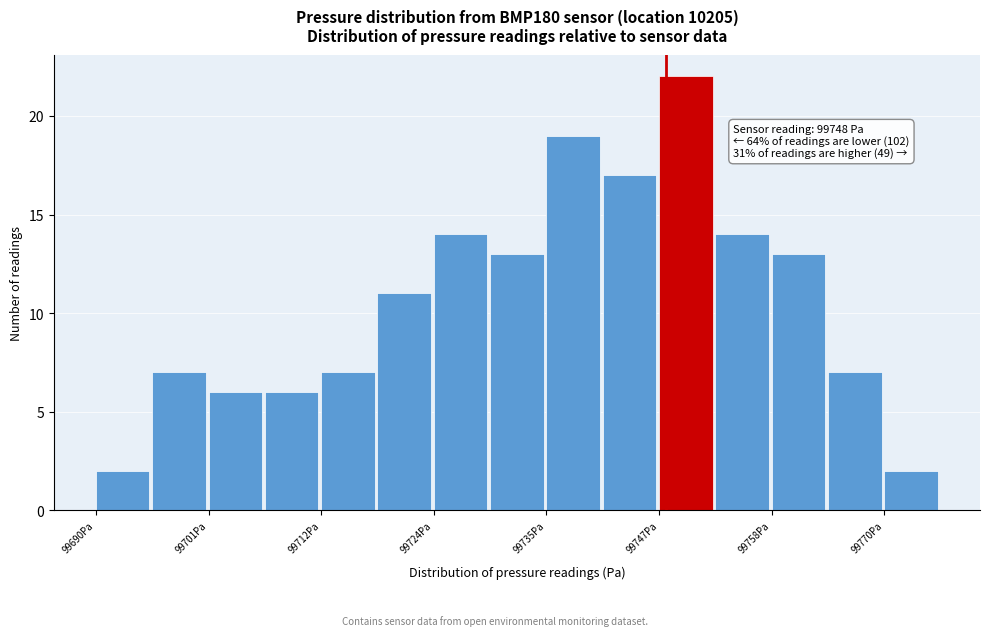

Read against the x-axis, roughly where is the centre of the tallest bar?

99750